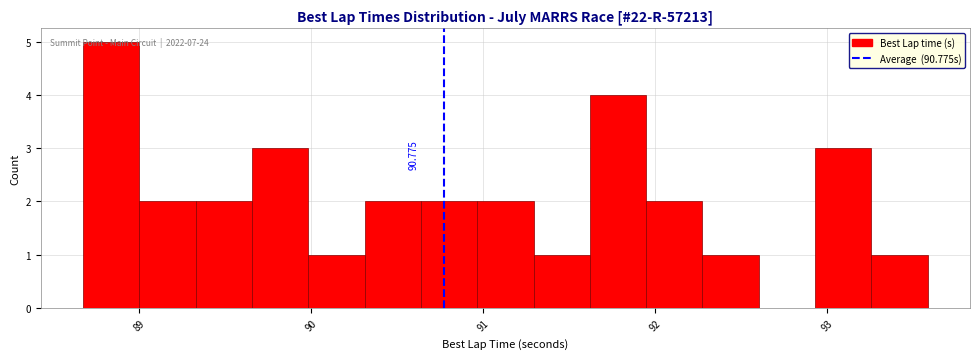

Read against the x-axis, roughly where is the centre of the tallest bar?

88.8